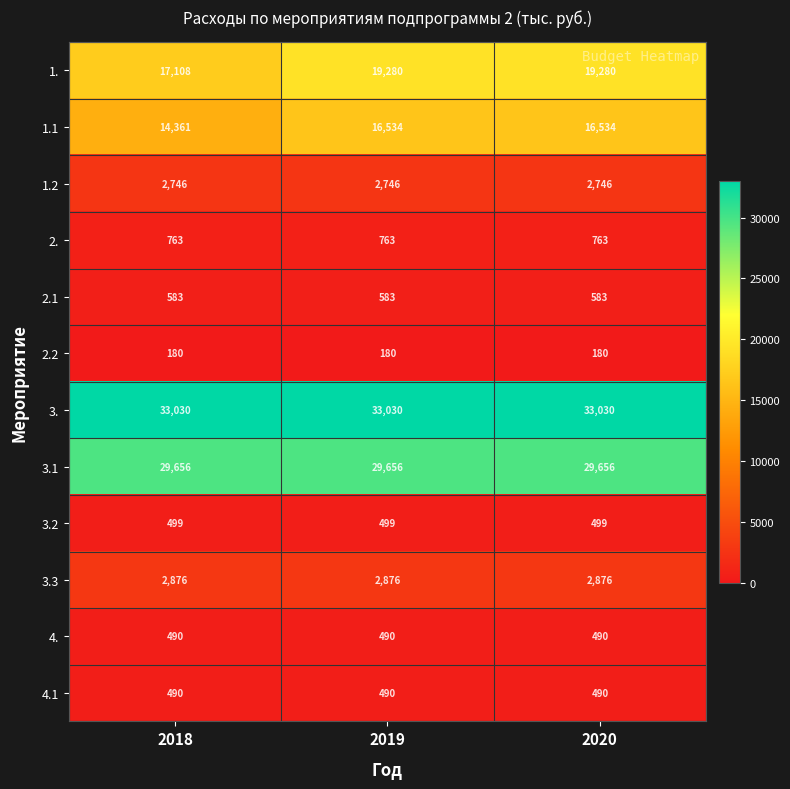

What is the average value of the 3.3 series?

2876